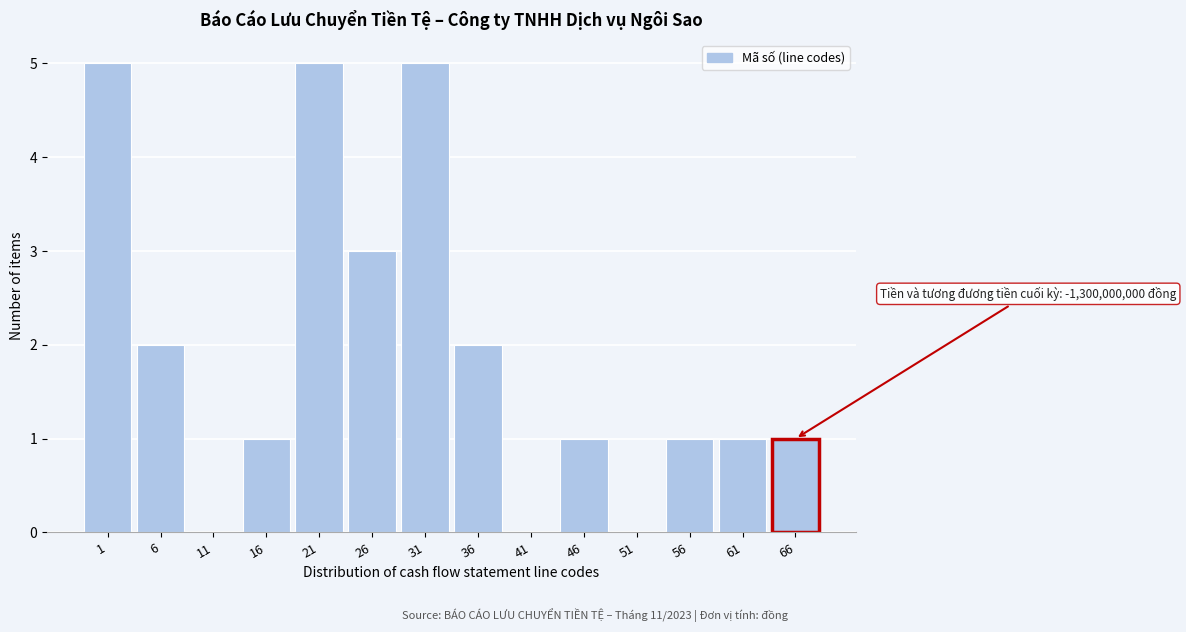

Reading left to right, what are all the values shown in this chart?

1=5	6=2	11=0	16=1	21=5	26=3	31=5	36=2	41=0	46=1	51=0	56=1	61=1	66=1